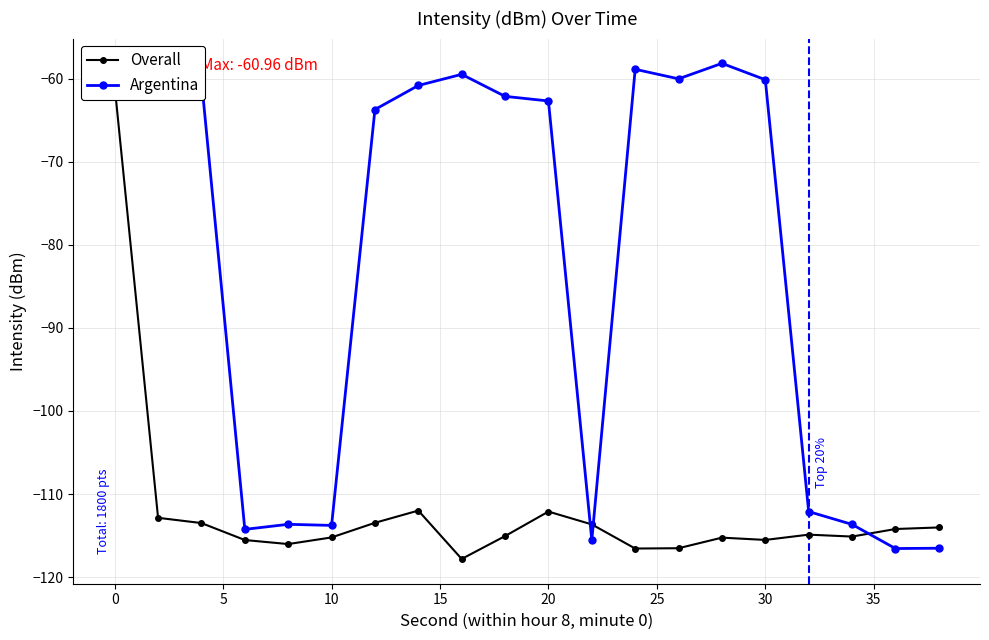

How many series are shown in this chart?

2